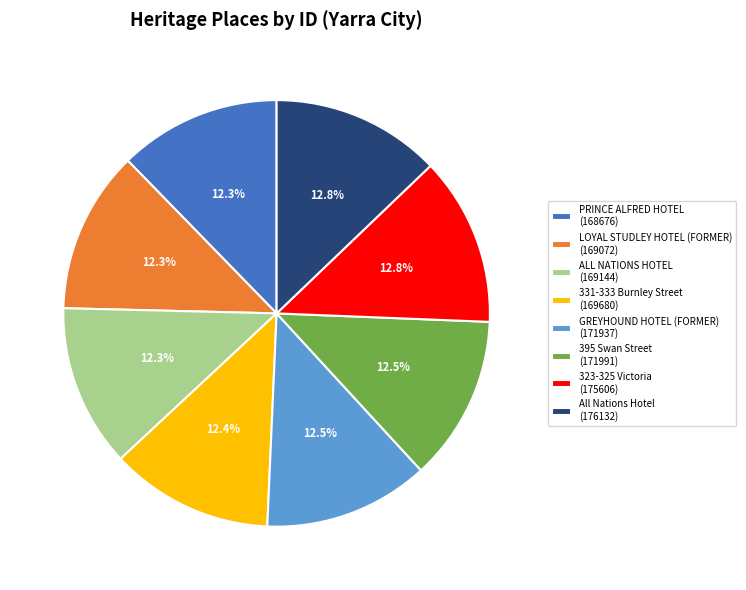

Does All Nations Hotel account for over 50% of the chart?

No